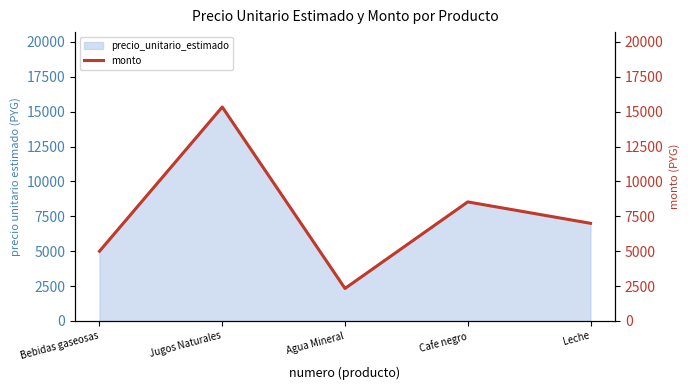

How many interior local peaks (higher than both neighbors) does the data have?

2